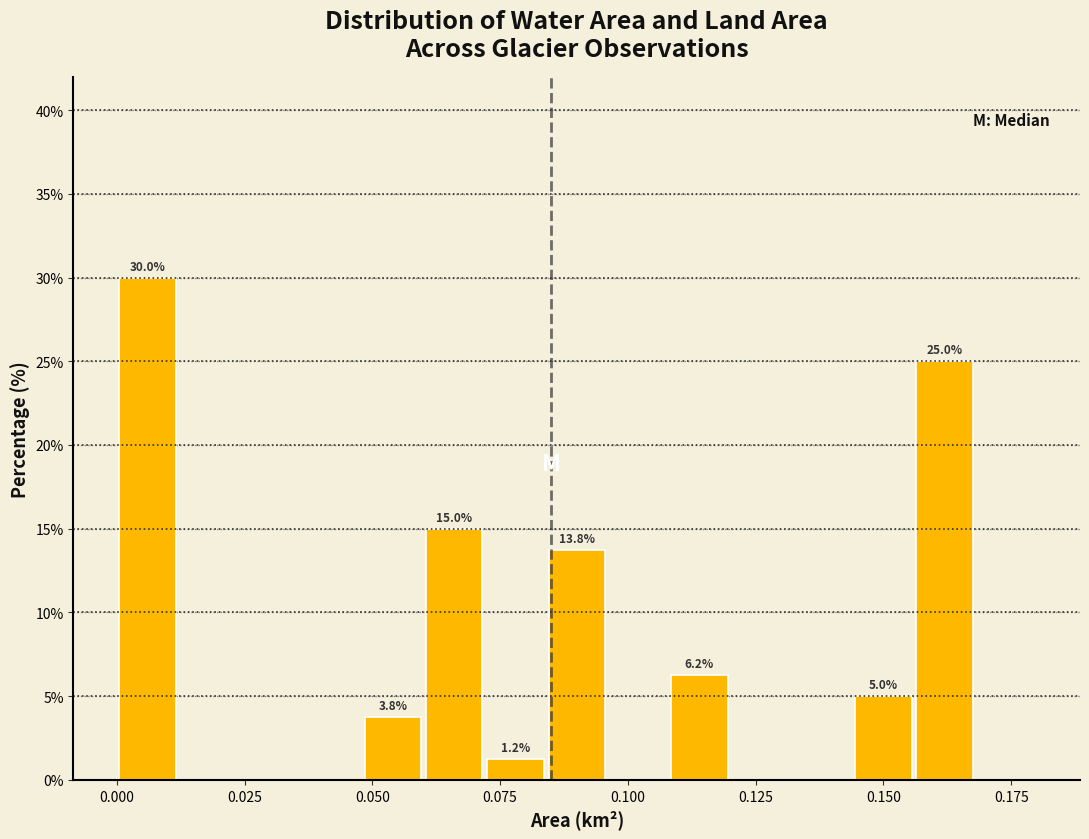

Read against the x-axis, roughly where is the centre of the tallest bar?

0.005